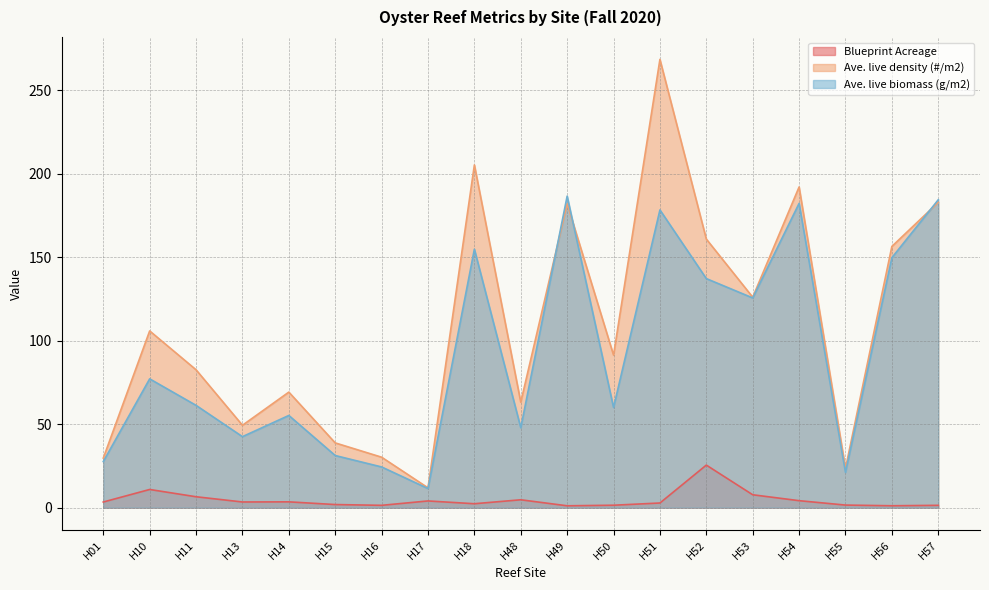

At H49, list the series in order from largest to smallest.

Ave. live biomass (g/m2), Ave. live density (#/m2), Blueprint Acreage